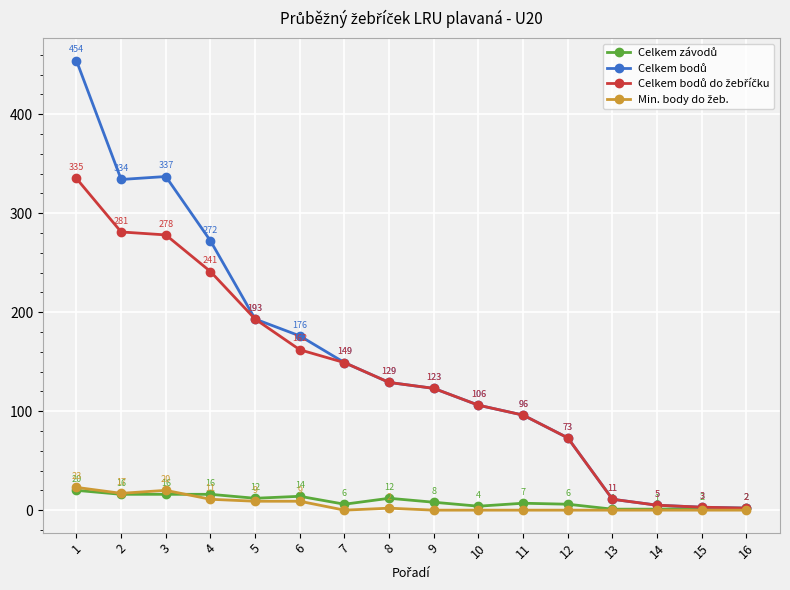

What is the difference between the highest and lowest values at 11?

96